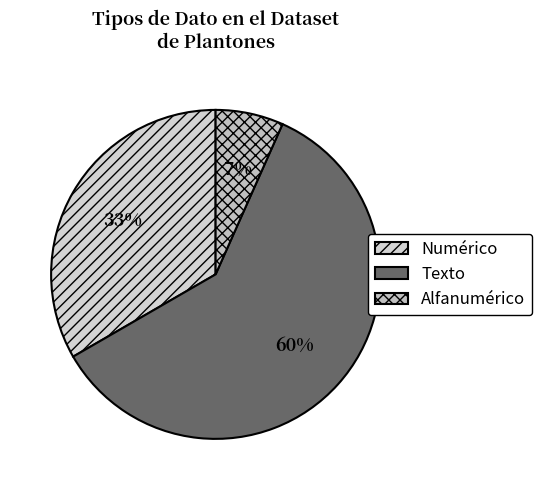

To the nearest percent, what is the combined percentage of Numérico and Alfanumérico?

40%